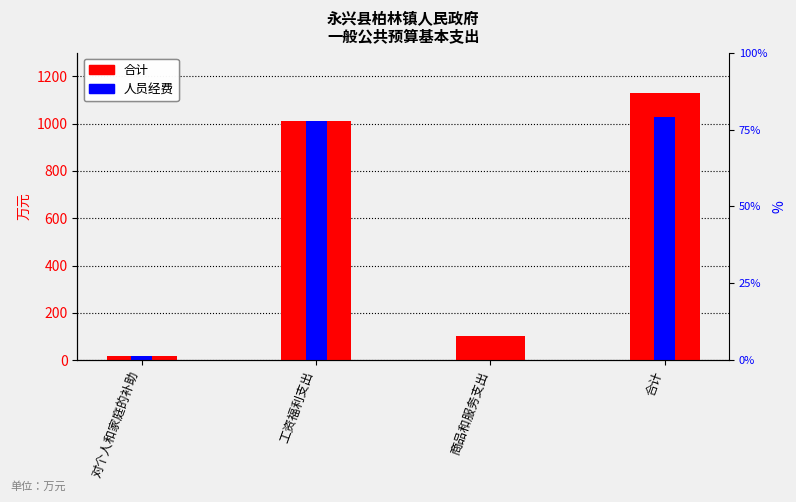

The 人员经费 series shows 637.4 at 合计. True or false?

False